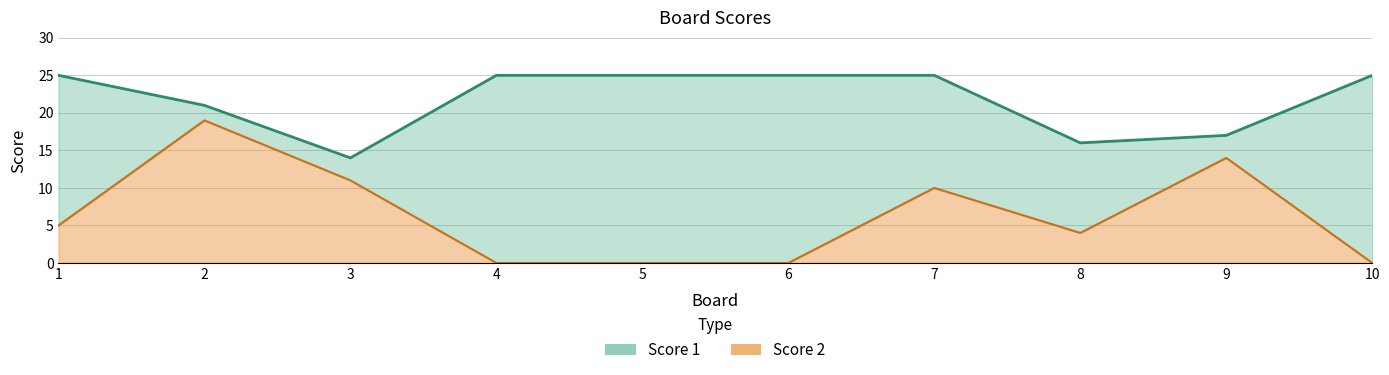

Reading left to right, extract all data points from this chart.

Score 1: 25	21	14	25	25	25	25	16	17	25
Score 2: 5	19	11	0	0	0	10	4	14	0